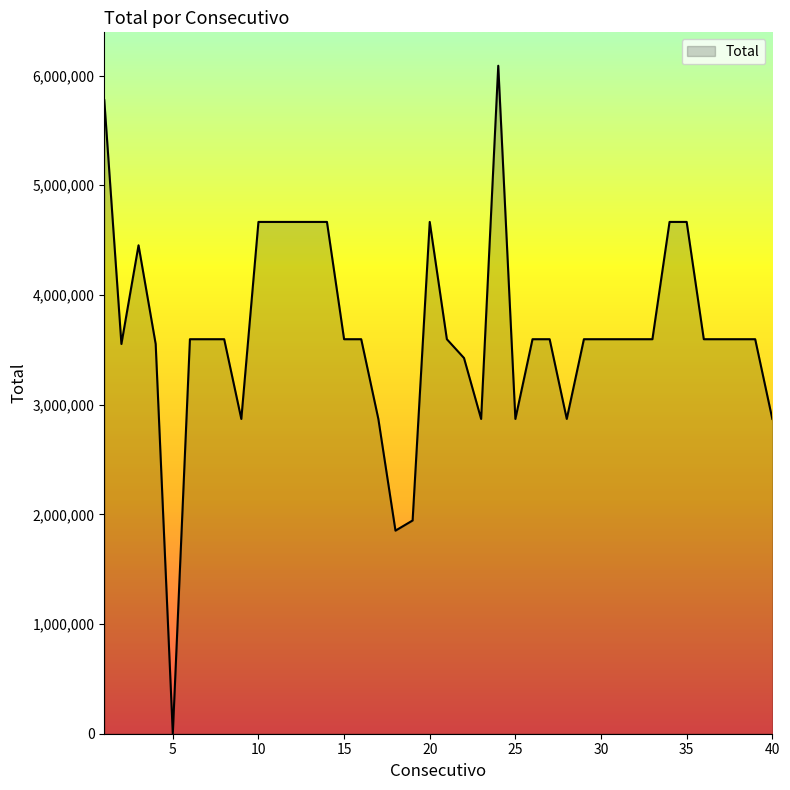

Reading right to left, extract all data points from this chart.

2869986	3596712	3596712	3596712	3596712	4666011	4666011	3596712	3596712	3596712	3596712	3596712	2869986	3596712	3596712	2869986	6090000	2869986	3425440	3596712	4666011	1944180	1851600	2869986	3596712	3596712	4666011	4666011	4666011	4666011	4666011	2869986	3596712	3596712	3596712	0	3553316	4453072	3553316	5776966